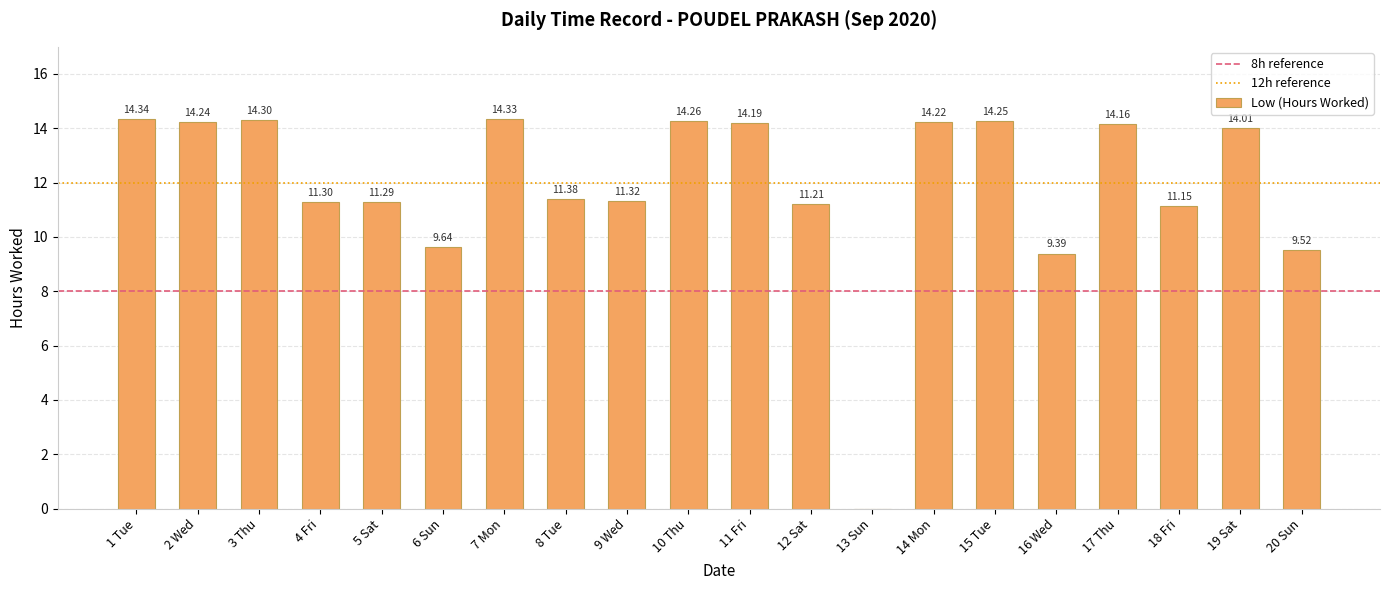

What is the sum of the values at 6 Sun and 7 Mon?

24.0